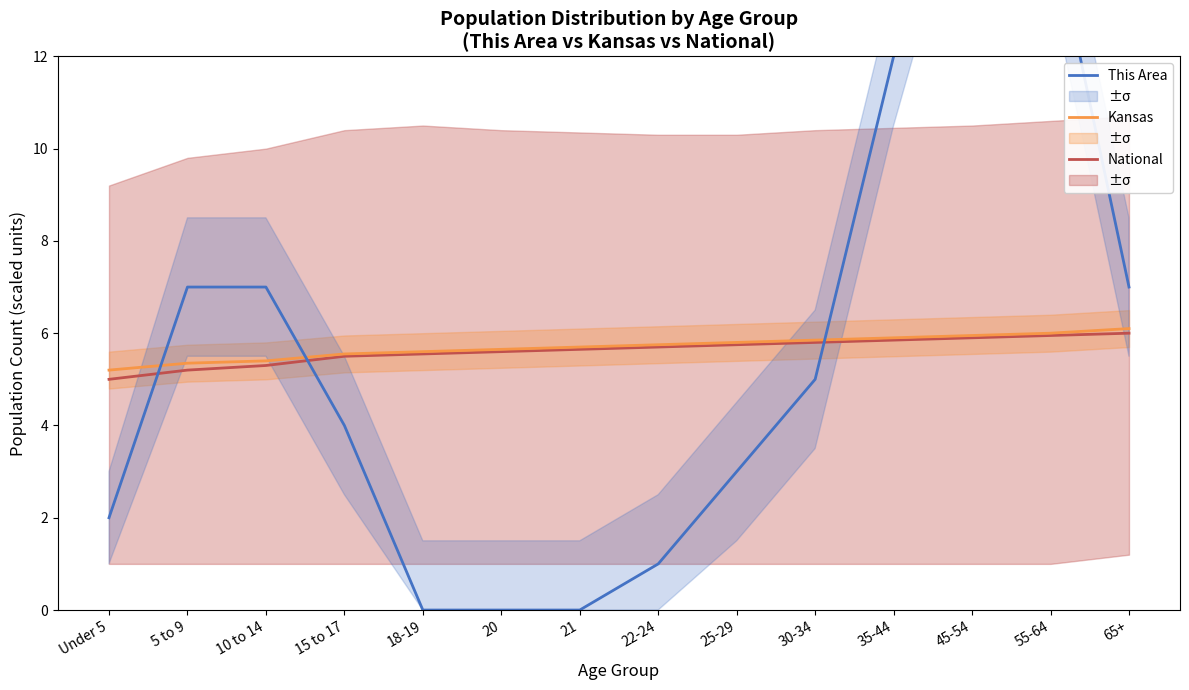

Between 5 to 9 and 45-54, which series saw the biggest shift?

This Area